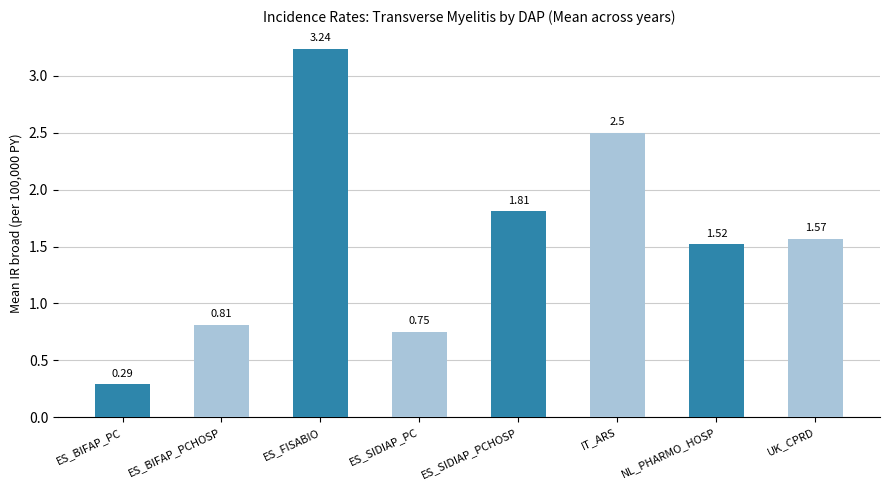

What is the label of the 7th bar from the right?

ES_BIFAP_PCHOSP